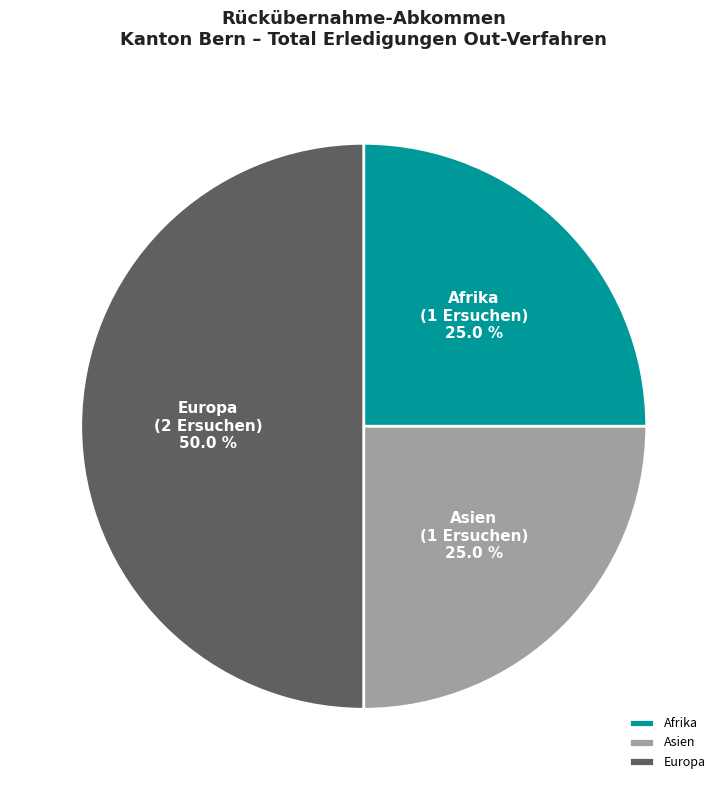

The Europa slice represents 50% of the pie. True or false?

True